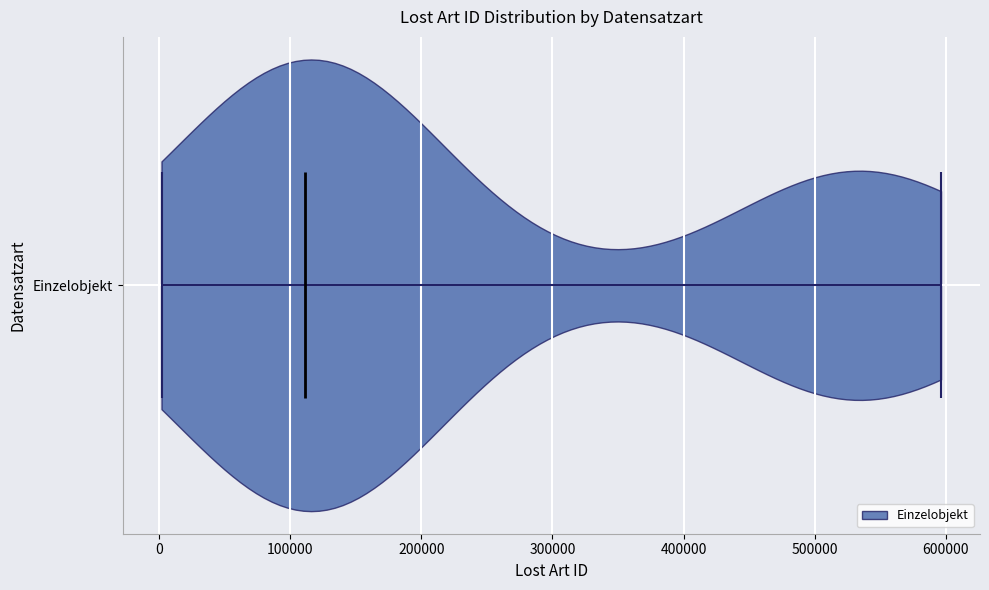

Read this violin plot against the x-axis: where its median line is, and the lowest and highest points the violin reaches. The values are not printed on the chart, so give them approximately, as read against the axis.

median line 110000, lowest point 0, highest point 600000